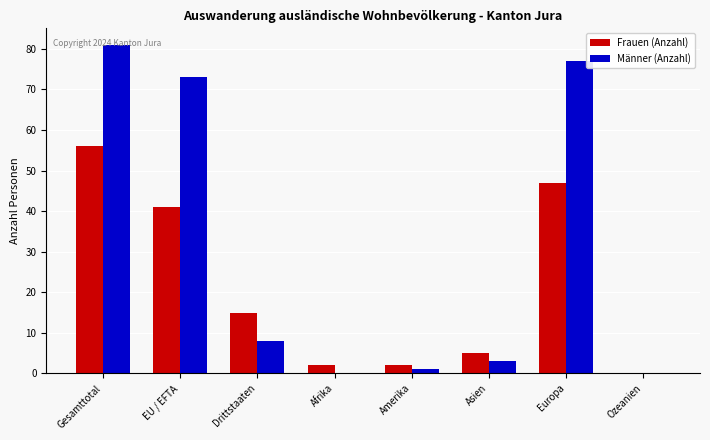

Which label corresponds to the largest value in the chart?

Gesamttotal